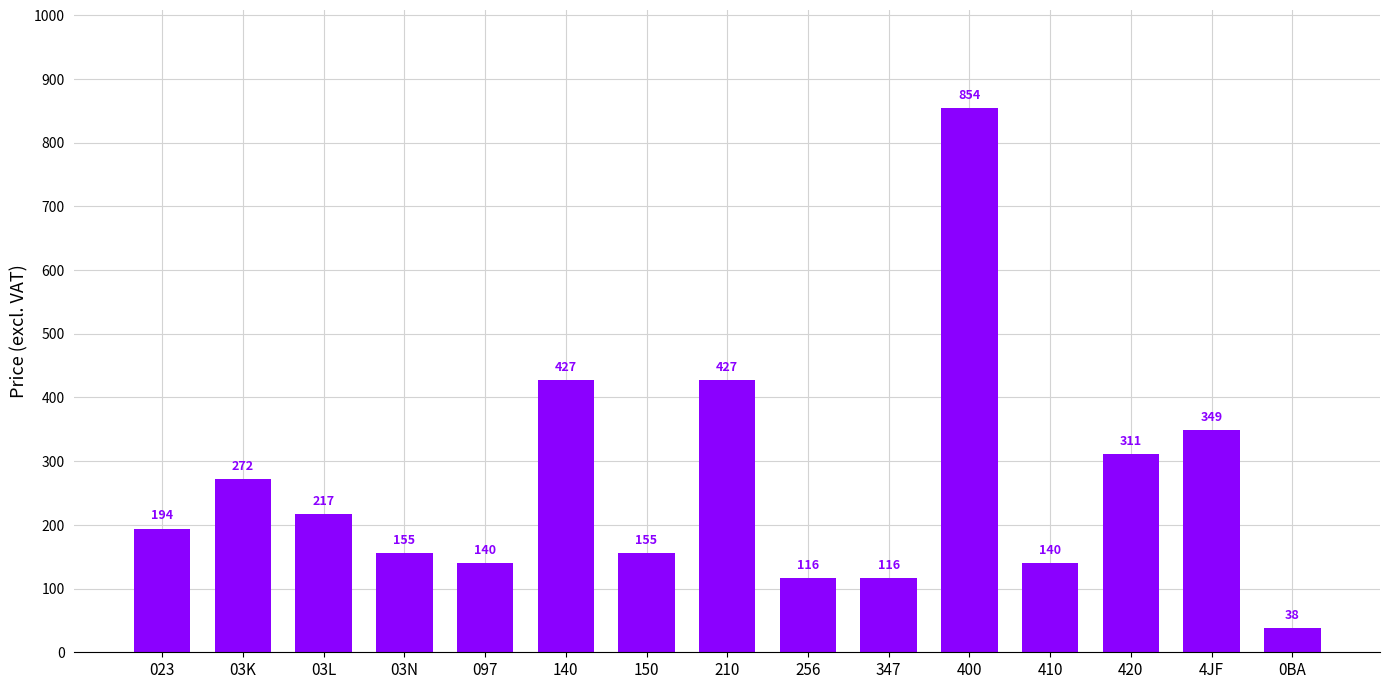

Is it true that the value at 256 is 116.5?

True